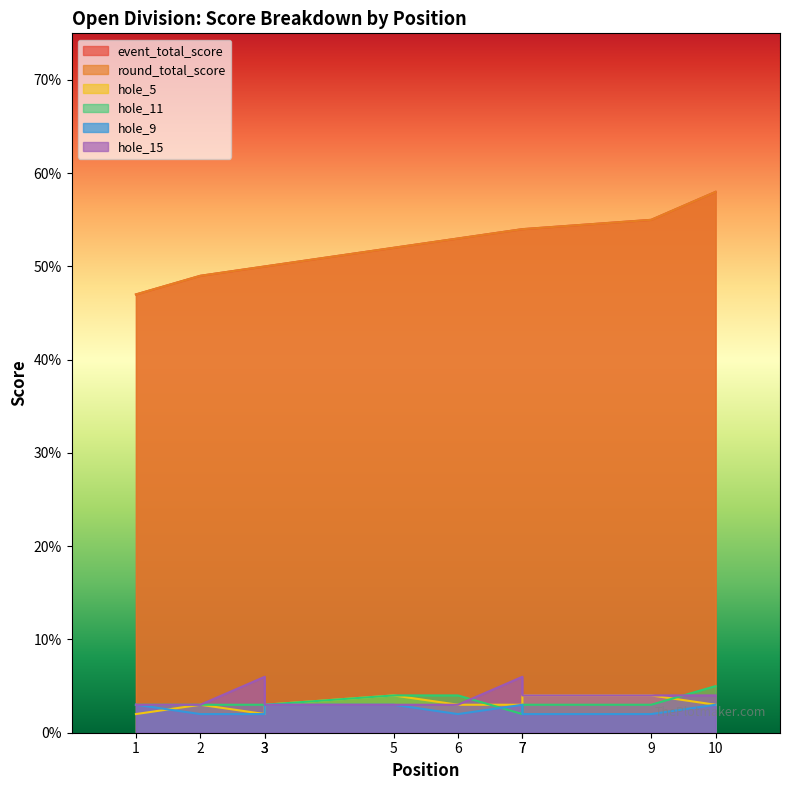

What is the average value of the hole_9 series?

2